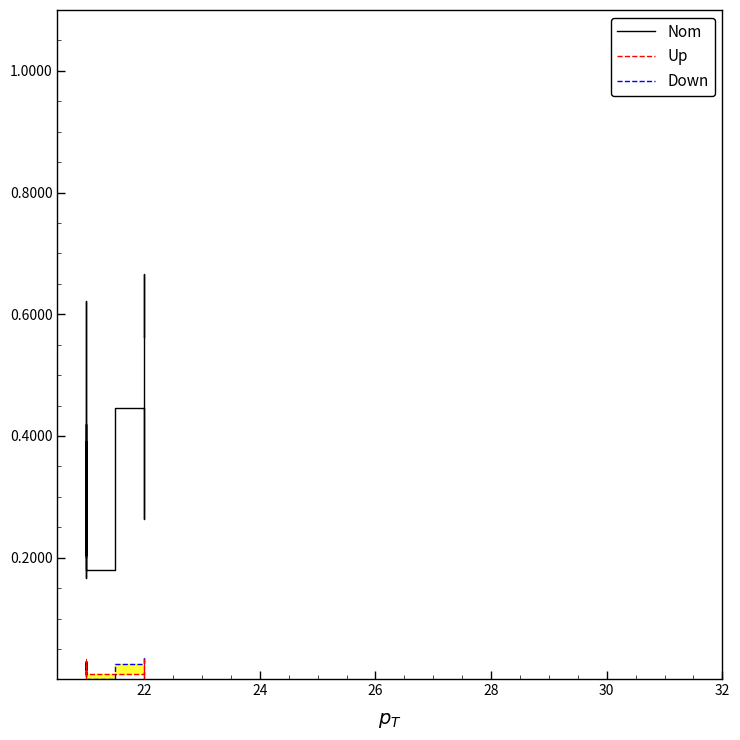

Which series has the largest range (max minus min)?

Nom